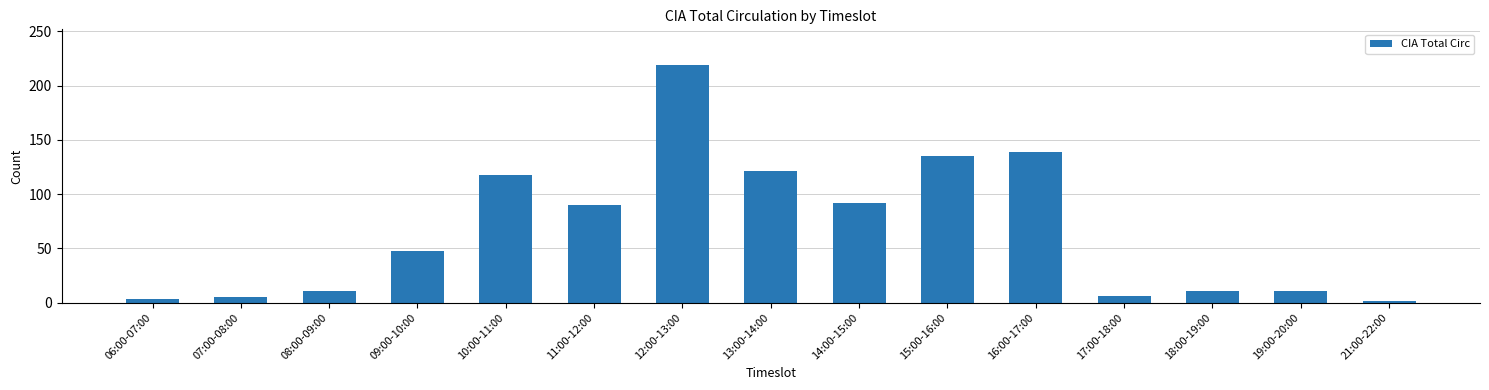

Count the number of data series in this chart.

1